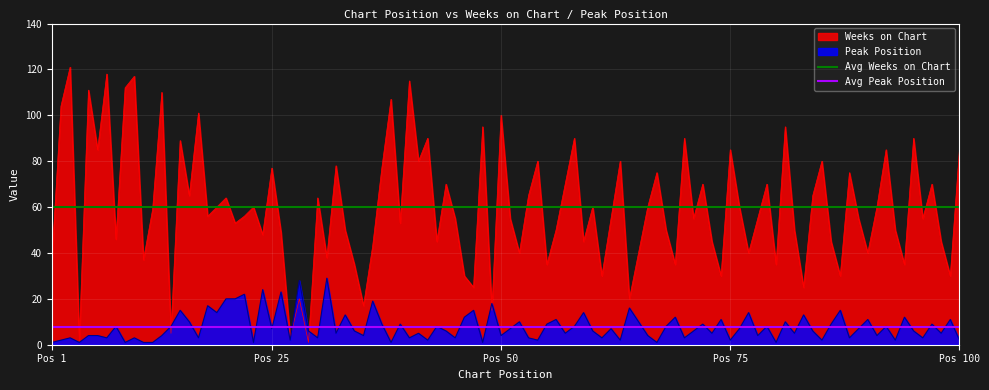

What value does the Avg Peak Position series have at Pos 1?

7.8